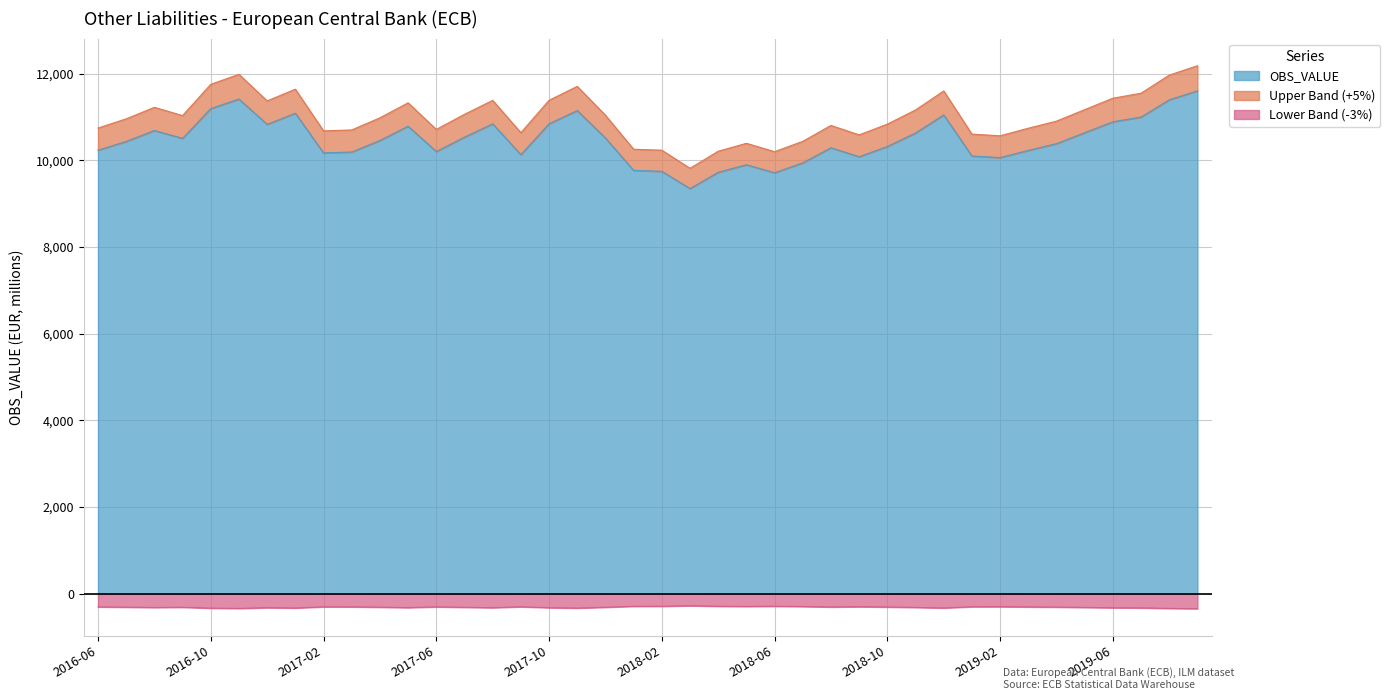

The chart shows a value of 10062.8 at 2019-02. True or false?

True